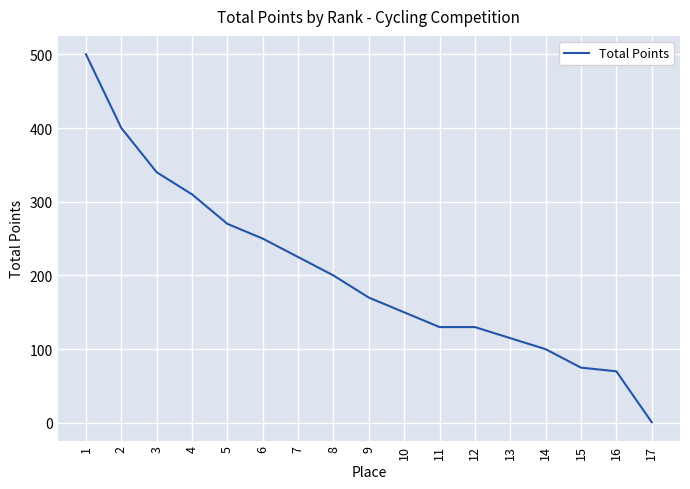

Is it true that the value at 13 is 58?

False